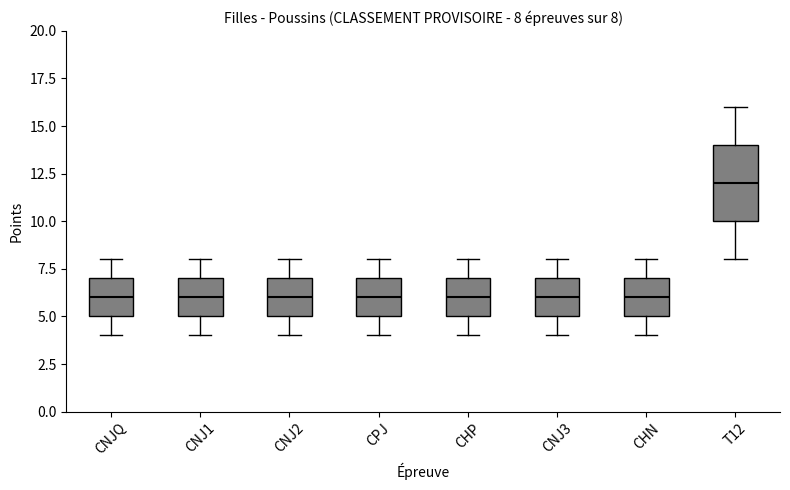

Which box is the tallest, from its lower edge to its upper edge?

T12